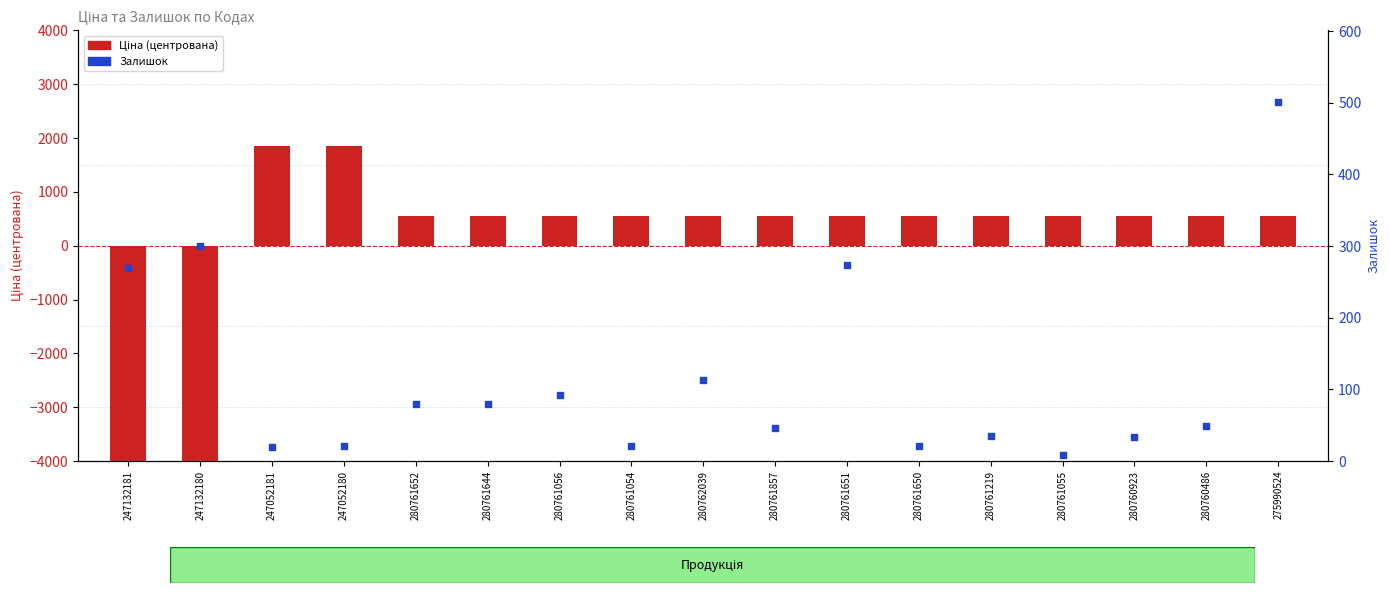

What is the total value across all series at 280761055?

565.5